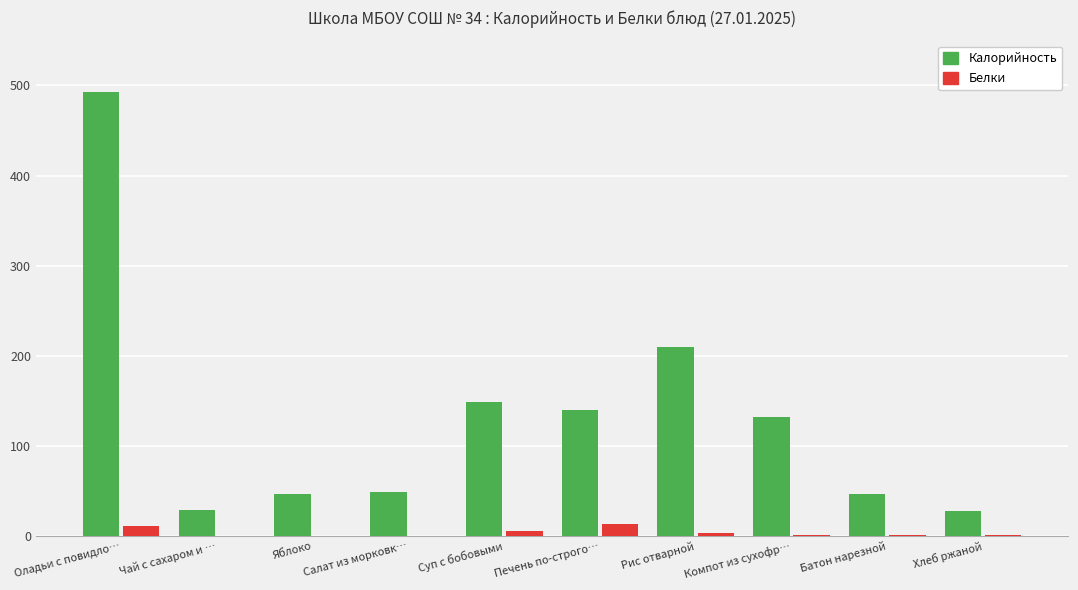

Is it true that Калорийность equals 29.5 at Чай с сахаром и …?

True